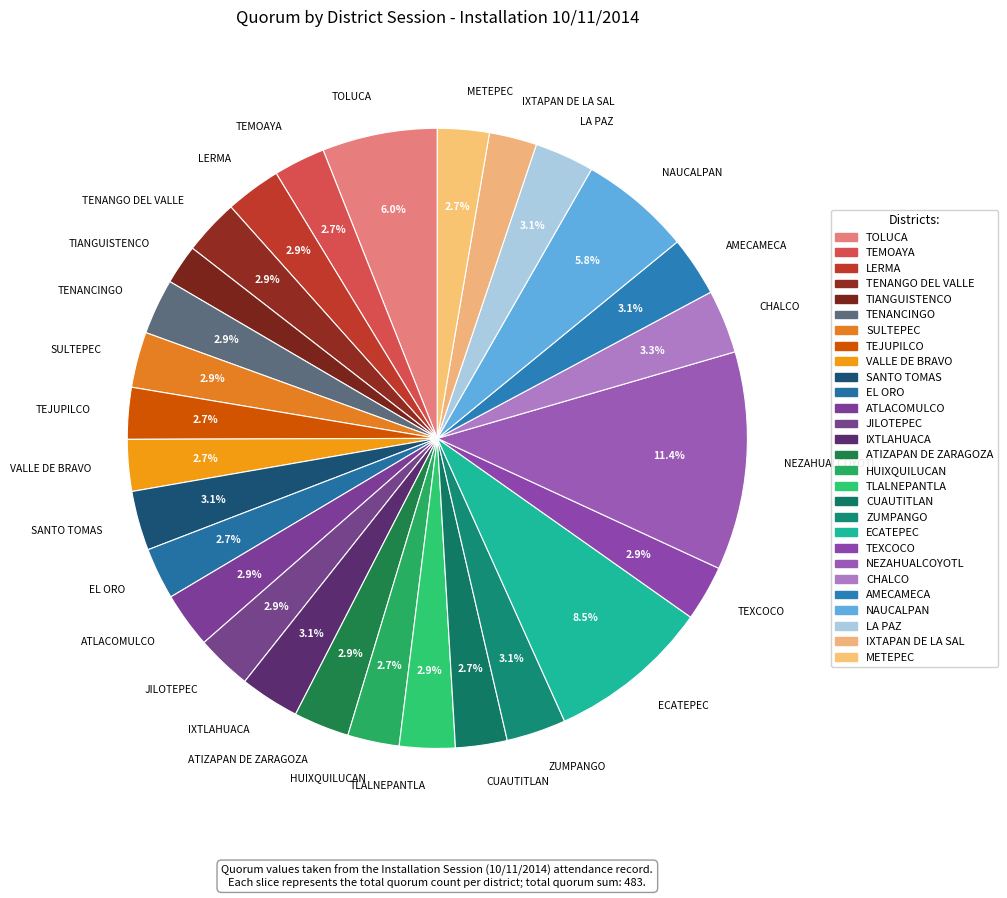

How many slices are in this pie chart?

28